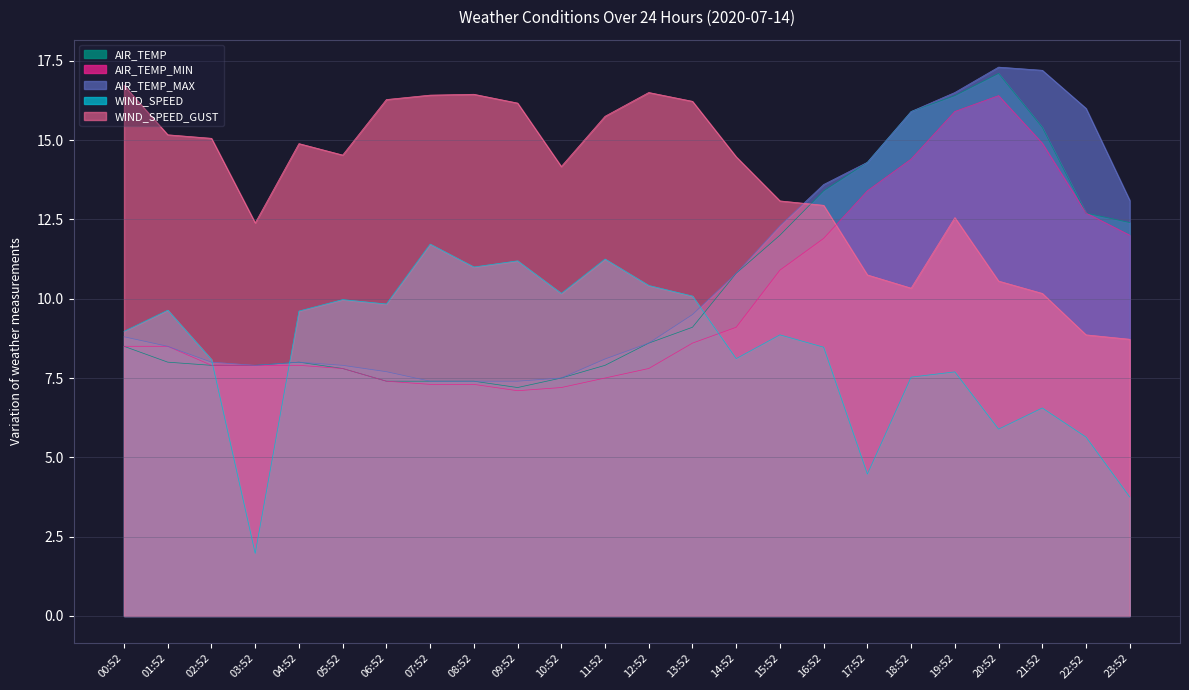

Count the number of data series in this chart.

5